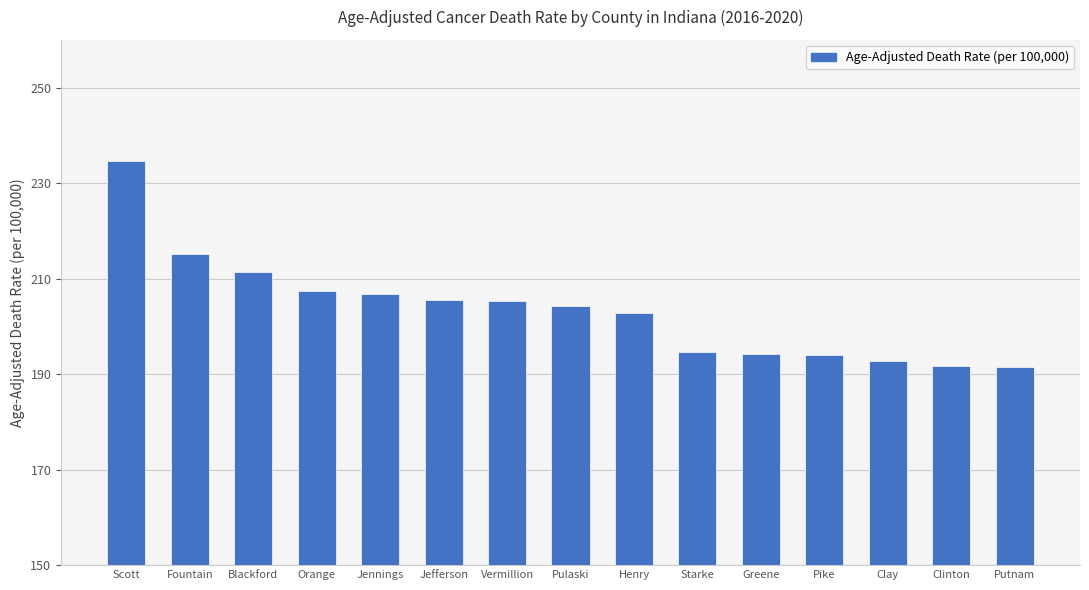

What is the maximum value shown in the chart?

234.7